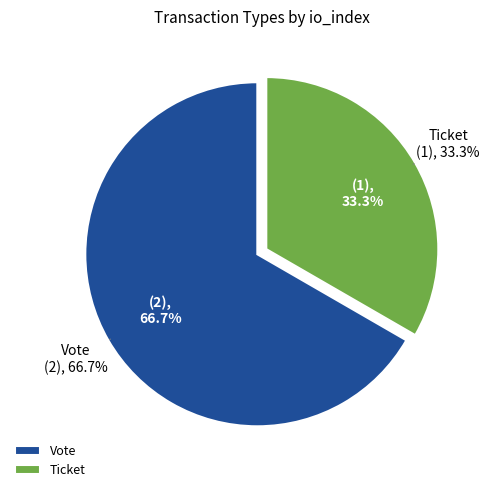

How many segments does this pie chart have?

2